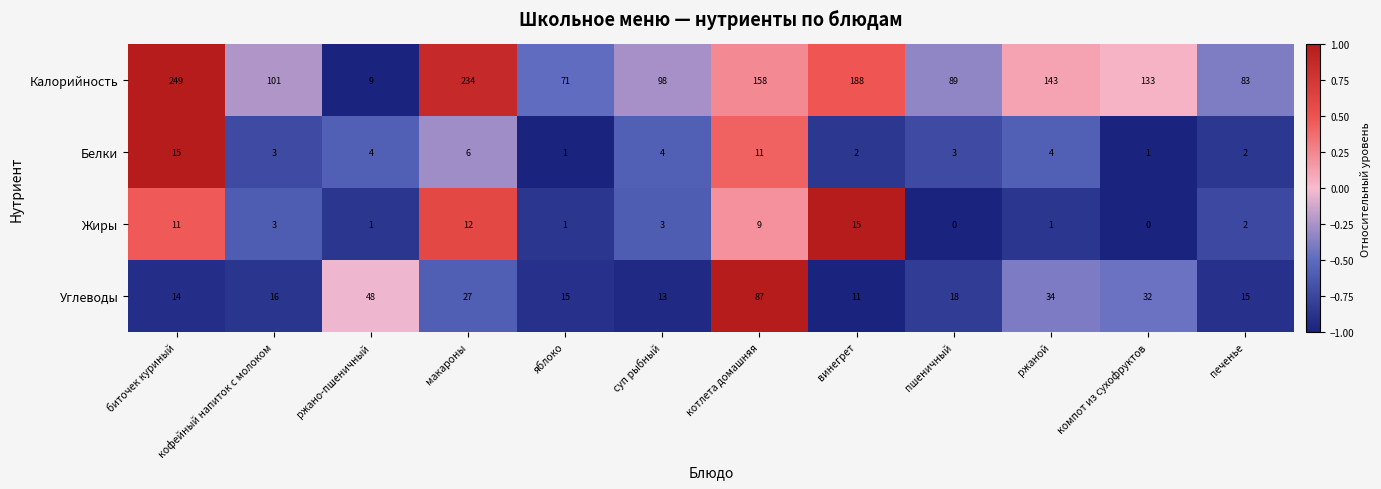

What is the total value across all series at котлета домашняя?

265